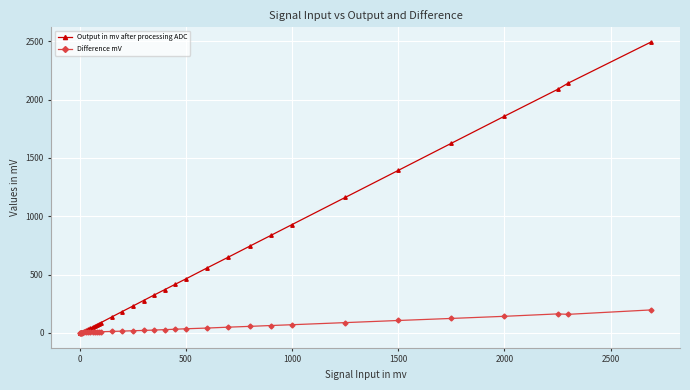

Which series has the widest spread of values?

Output in mv after processing ADC